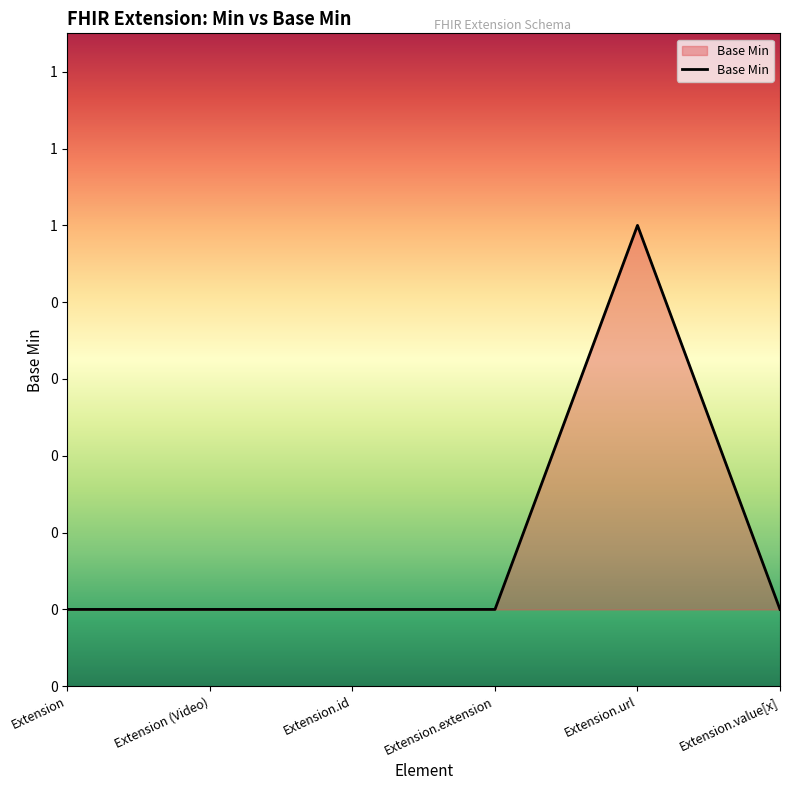

Does the chart display data point markers on the line(s)?

No